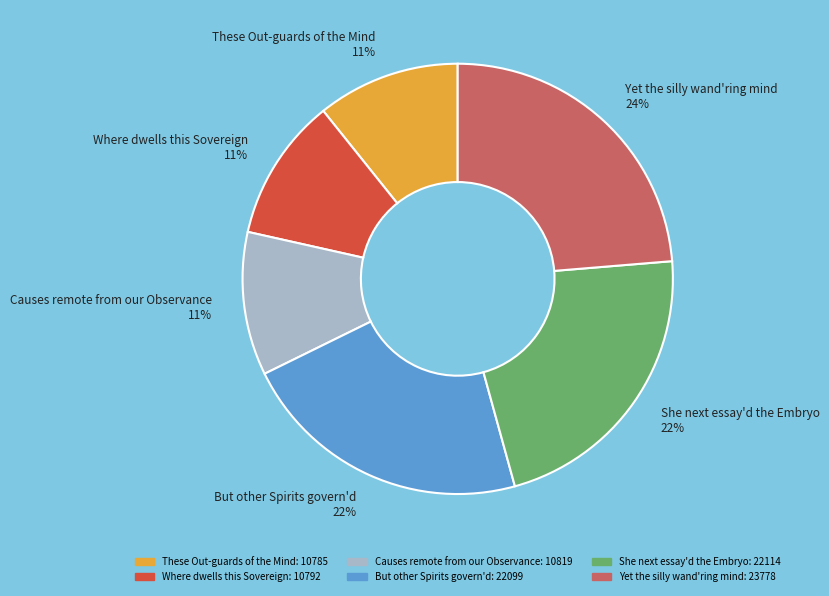

Is it true that Yet the silly wand'ring mind is 24% of the pie?

True